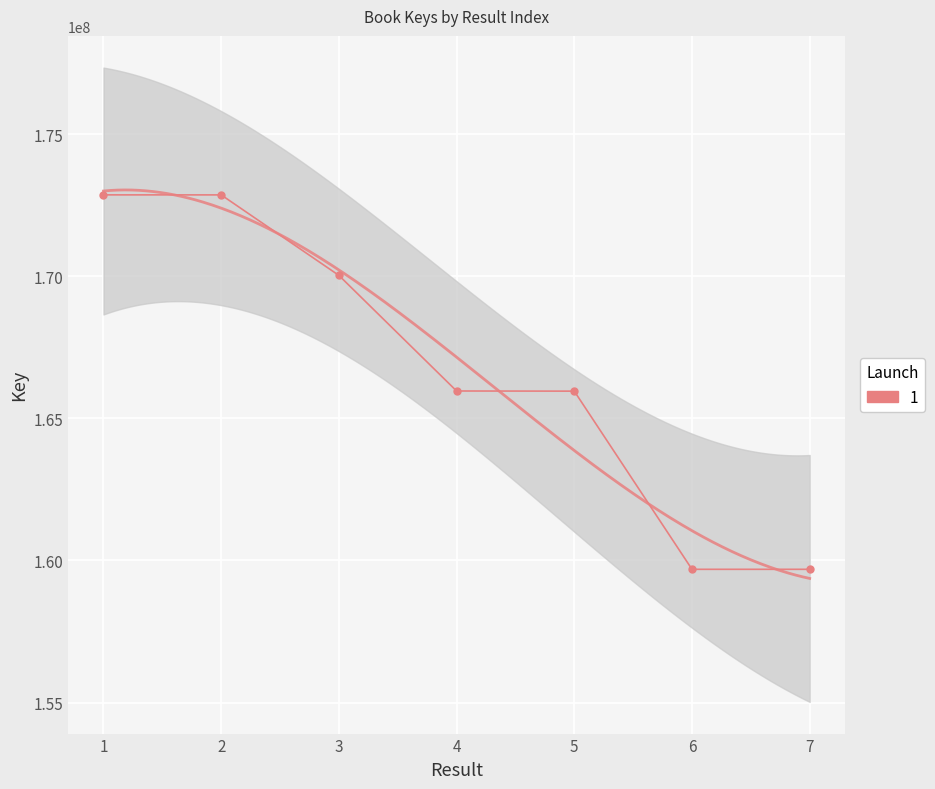

Reading left to right, what are all the values shown in this chart?

1=172863425	2=172862438	3=170030734	4=165962990	5=165957427	6=159688816	7=159688723